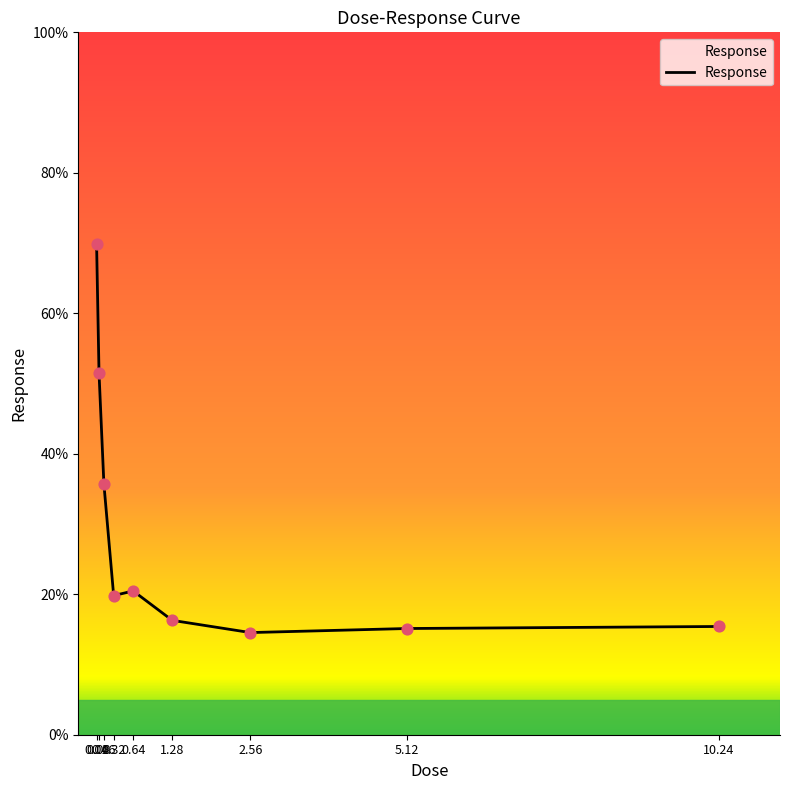

What is the change in value from 0.04 to 5.12?

-54.7